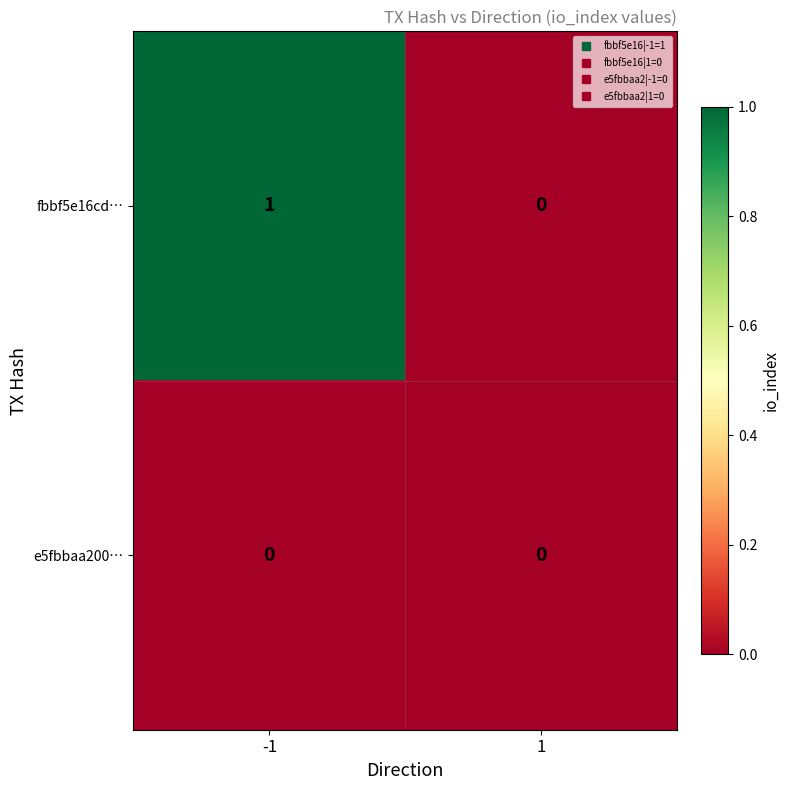

Which series has the largest range (max minus min)?

fbbf5e16cd…